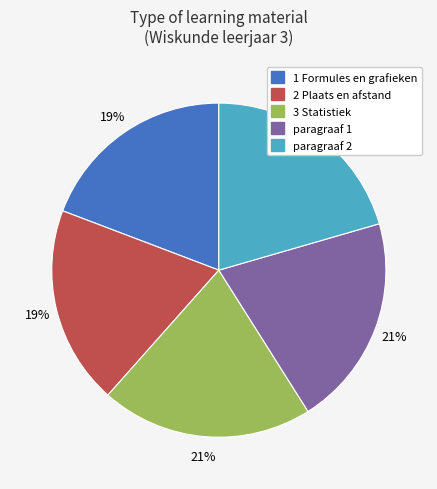

Is the sum of 1 Formules en grafieken and paragraaf 2 greater than half?

No